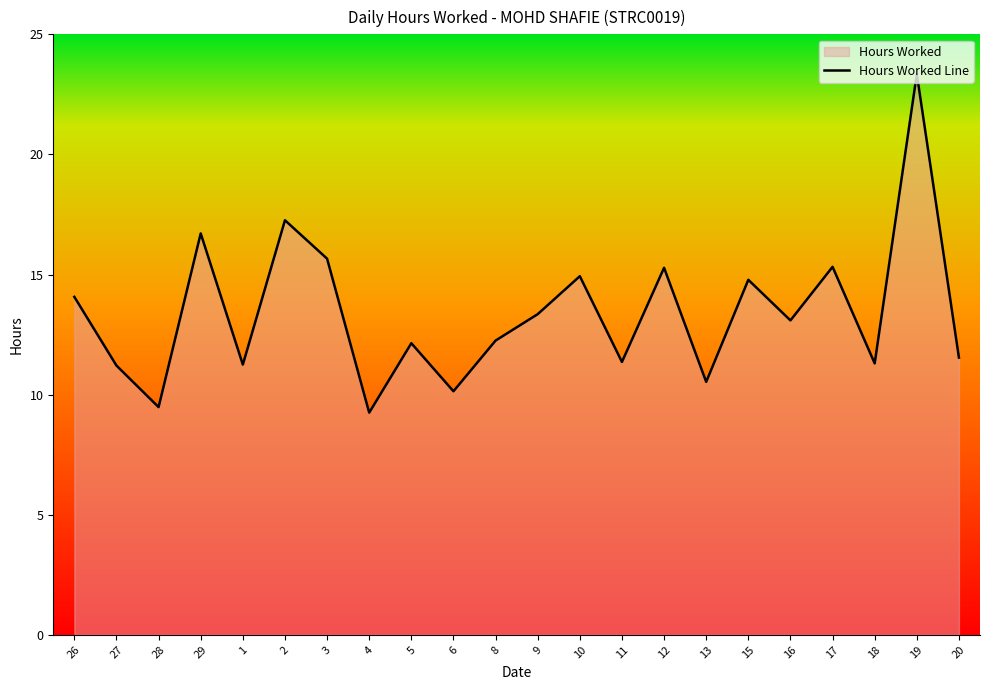

Does the chart display data point markers on the line(s)?

No